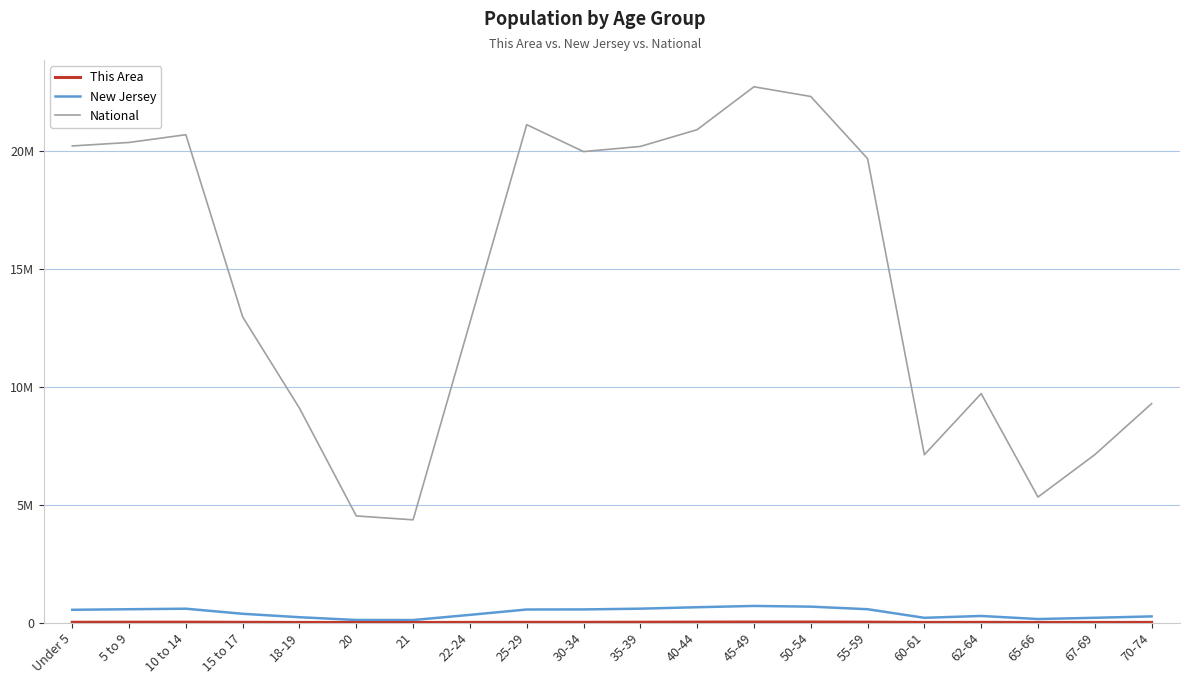

Which series has the widest spread of values?

National